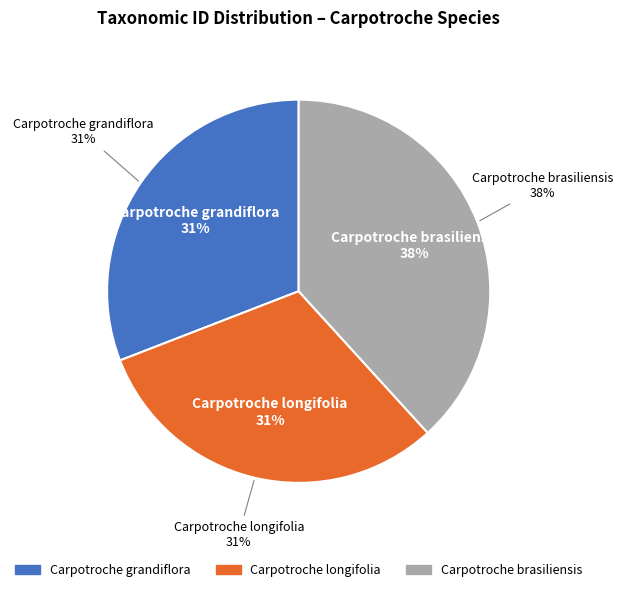

Do Carpotroche longifolia and Carpotroche grandiflora together represent more than half of the pie?

Yes